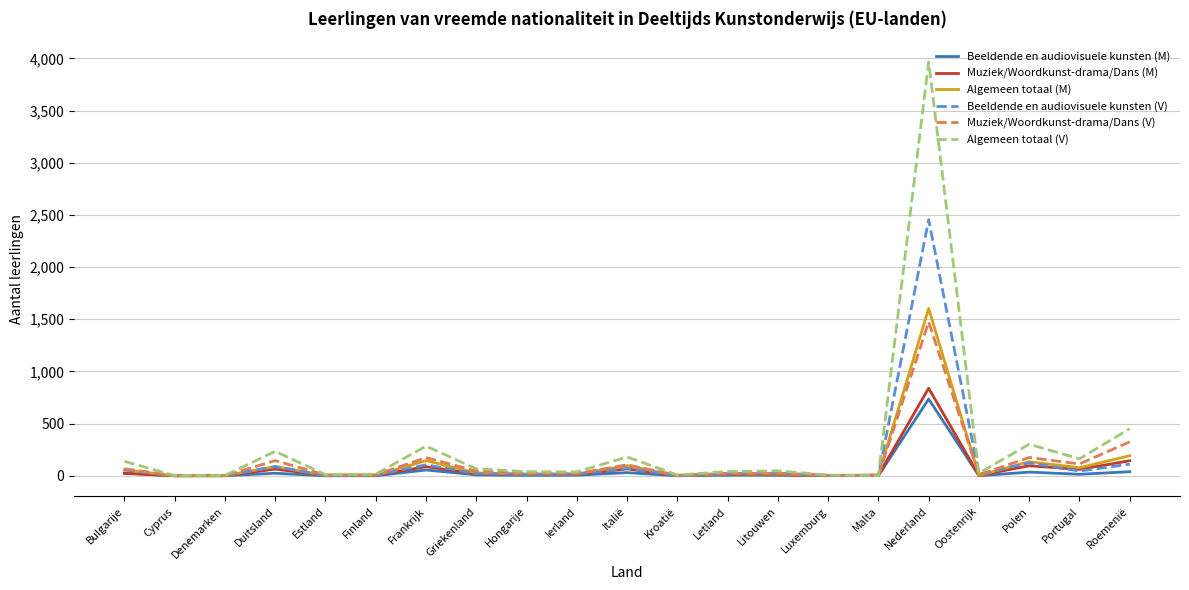

The value of Beeldende en audiovisuele kunsten (V) at Estland is 3. True or false?

True